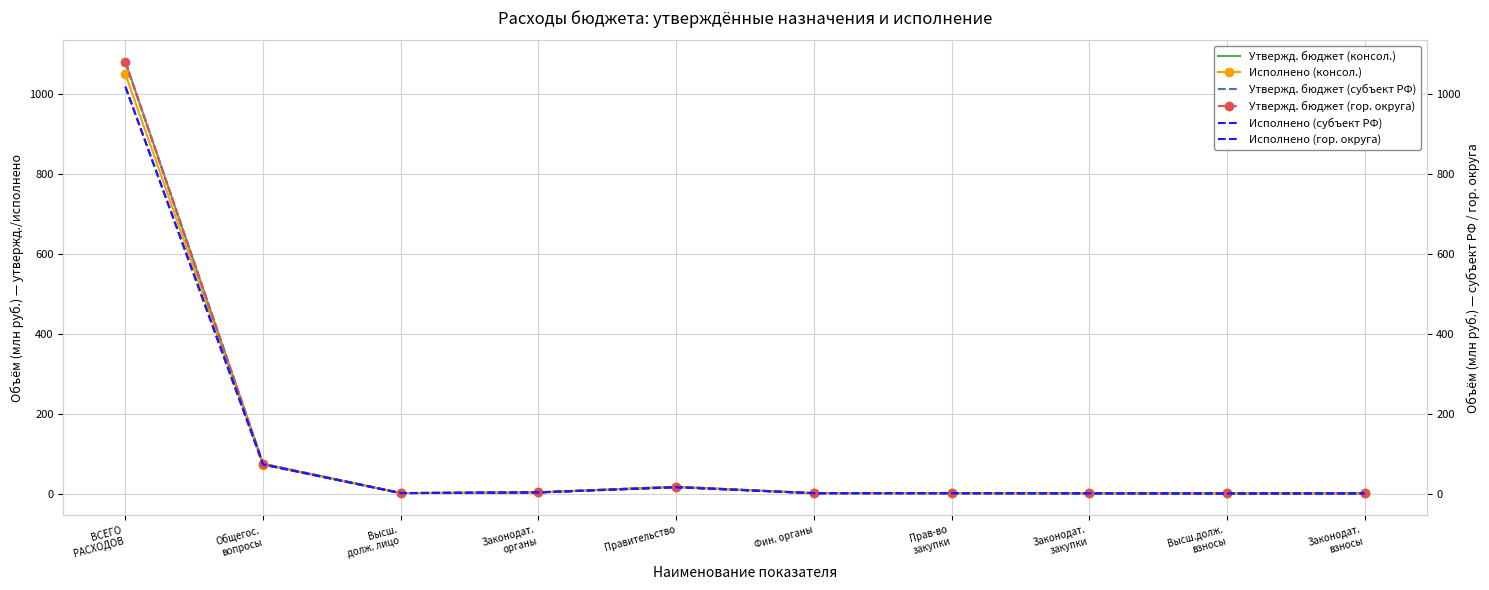

Read the Исполнено (консол.) value at Законодат.
закупки.

0.6